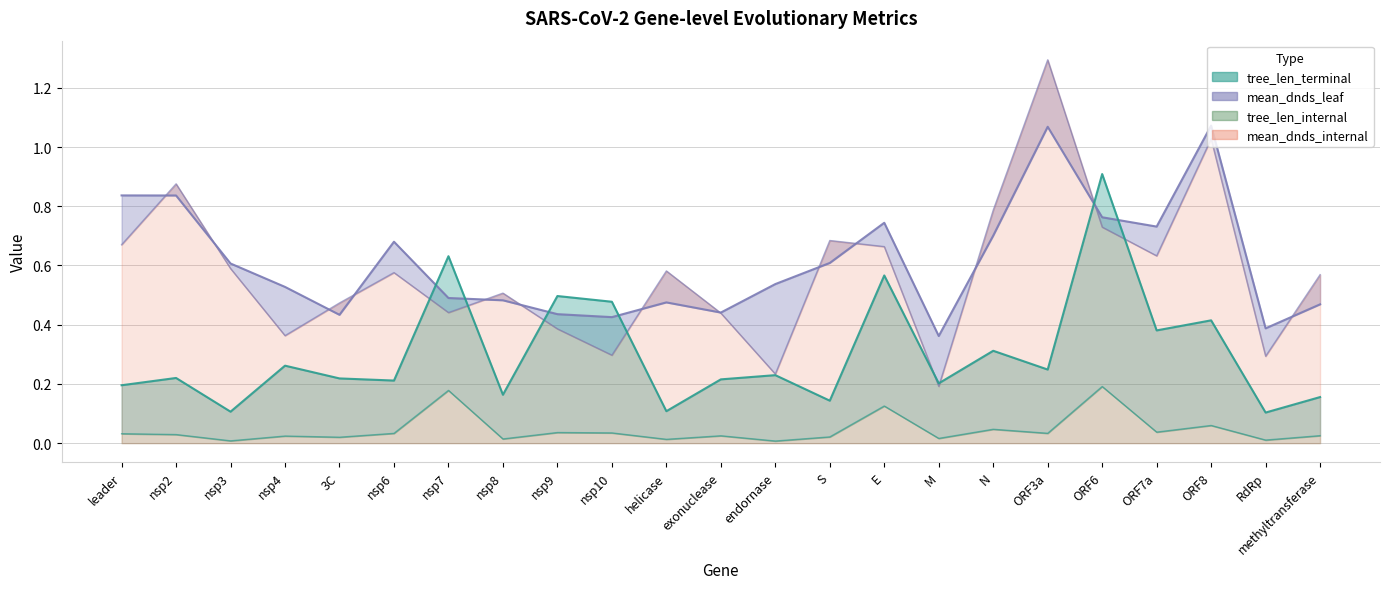

At which label is mean_dnds_leaf closest to 0?

M